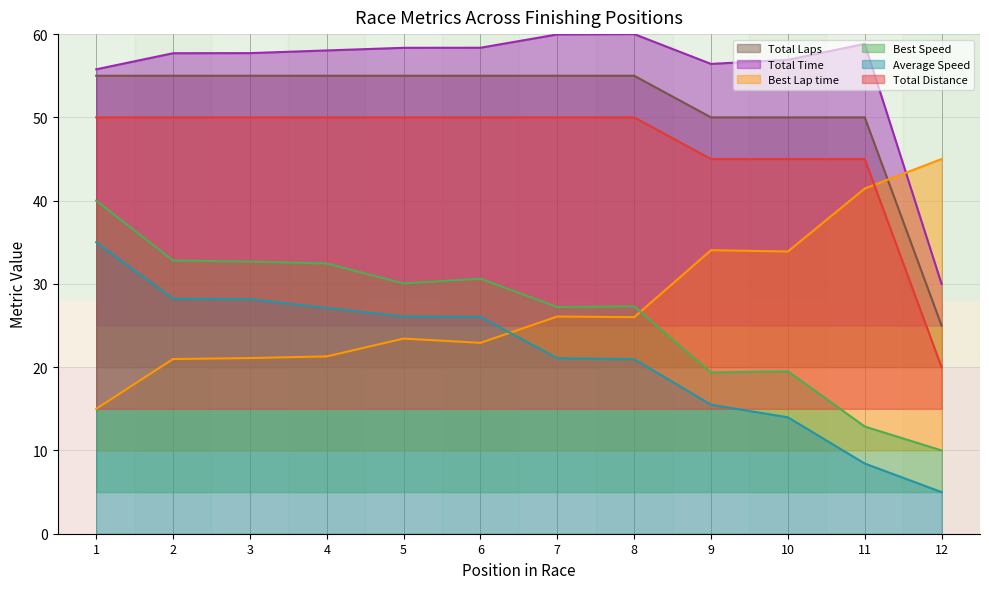

What is the sum of all Total Distance values?

555.0